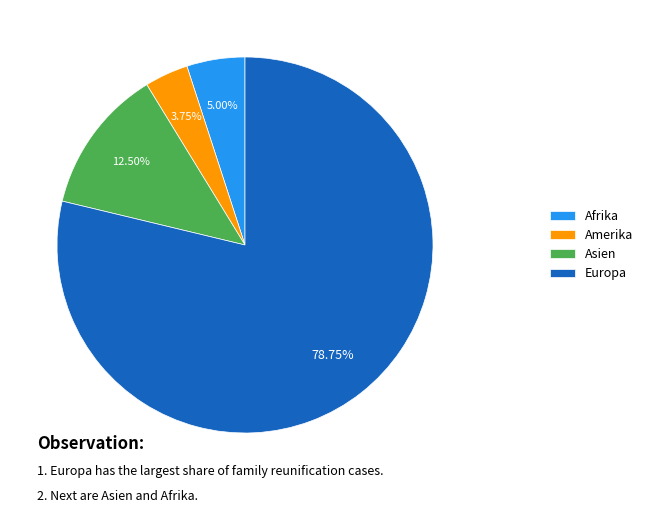

Which has a higher value, Amerika or Europa?

Europa